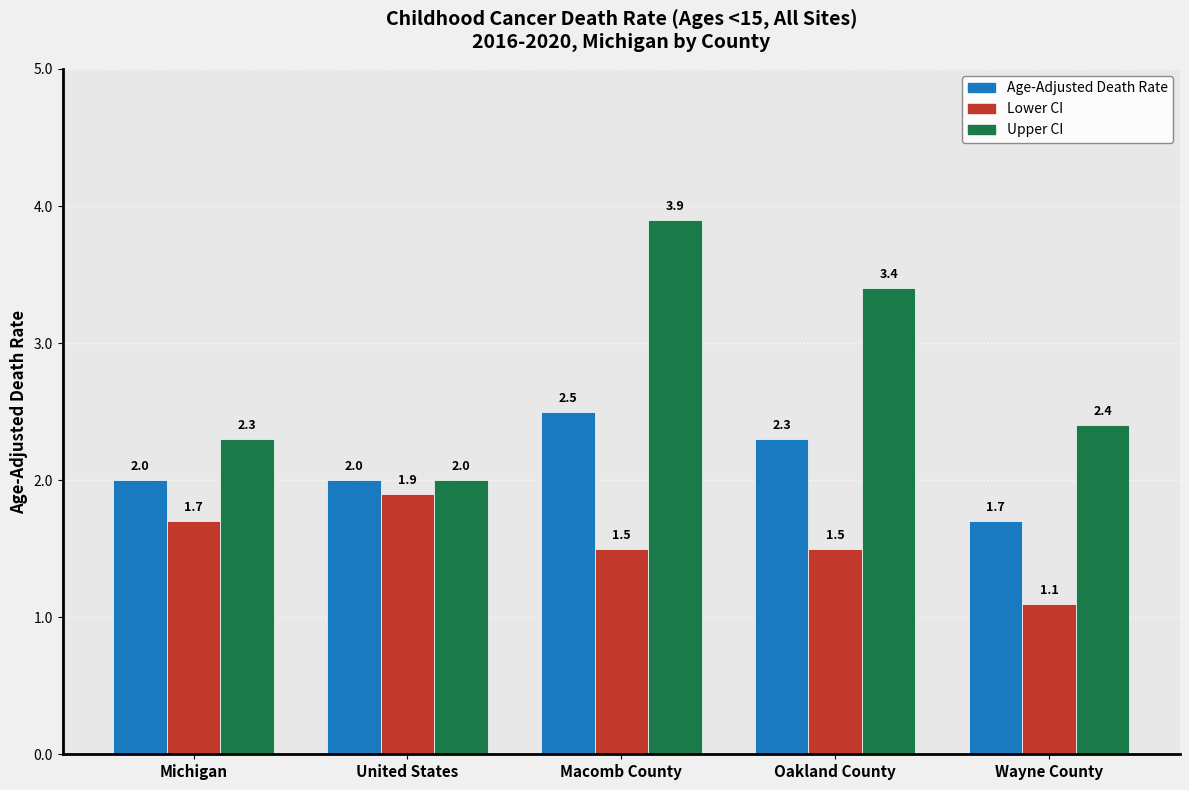

List the series in order of their overall mean, lowest first.

Lower CI, Age-Adjusted Death Rate, Upper CI